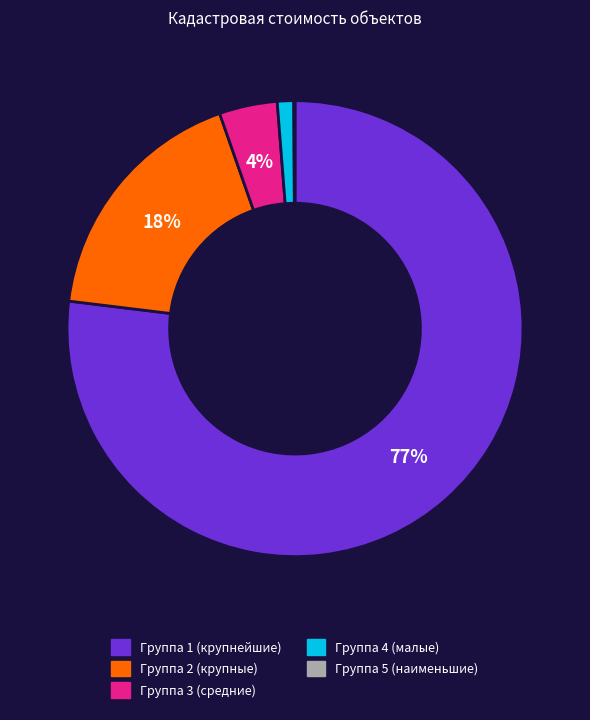

To the nearest percent, what is the average slice percentage?

20%